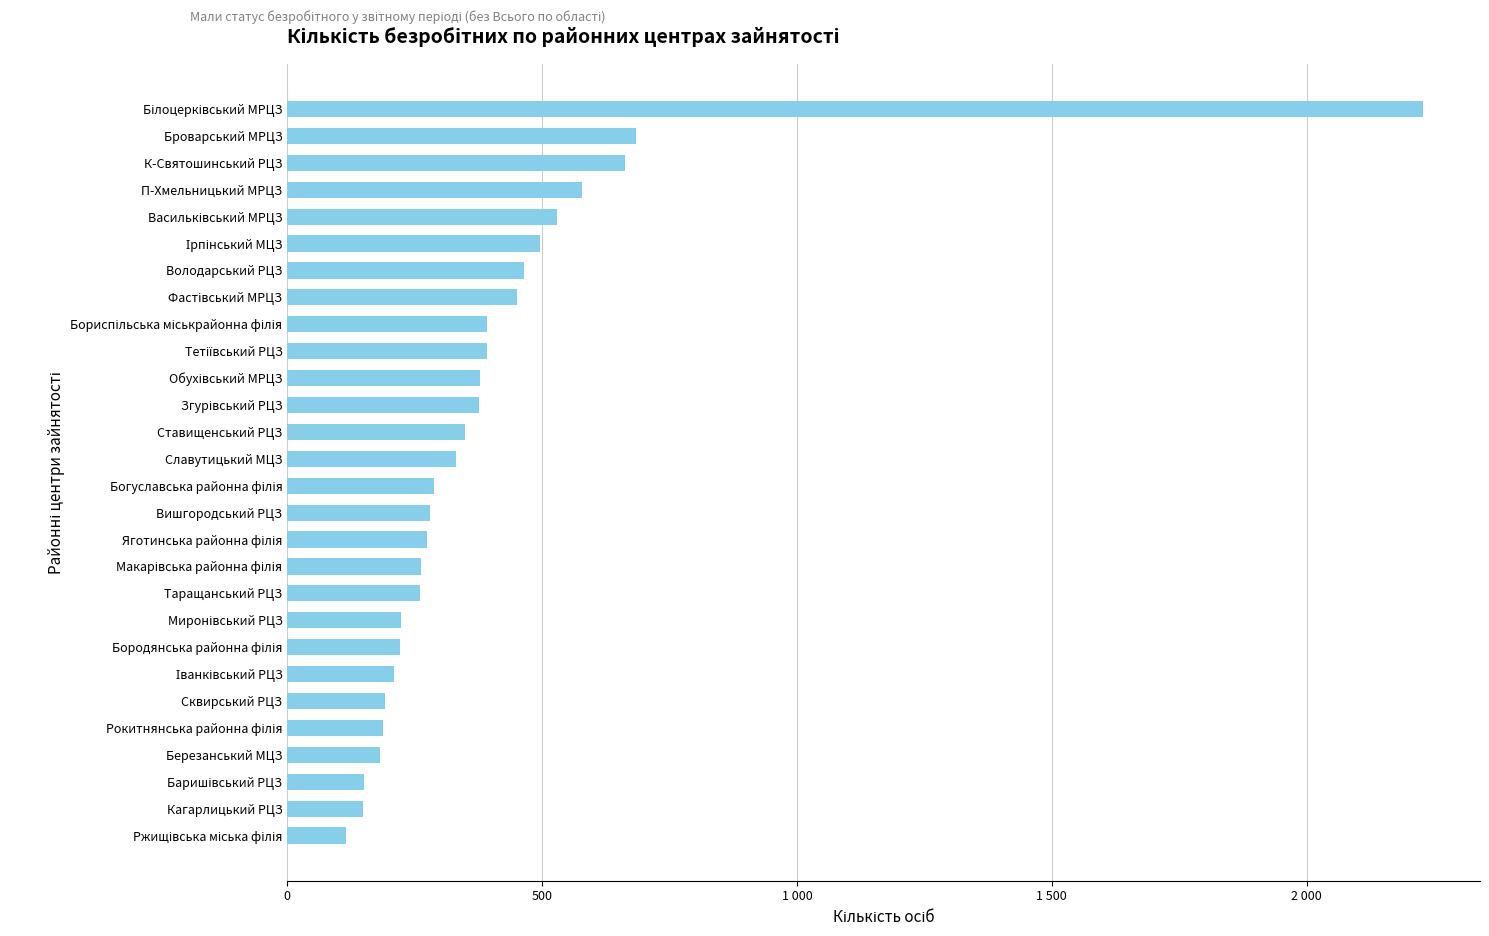

Are the bars horizontal?

Yes